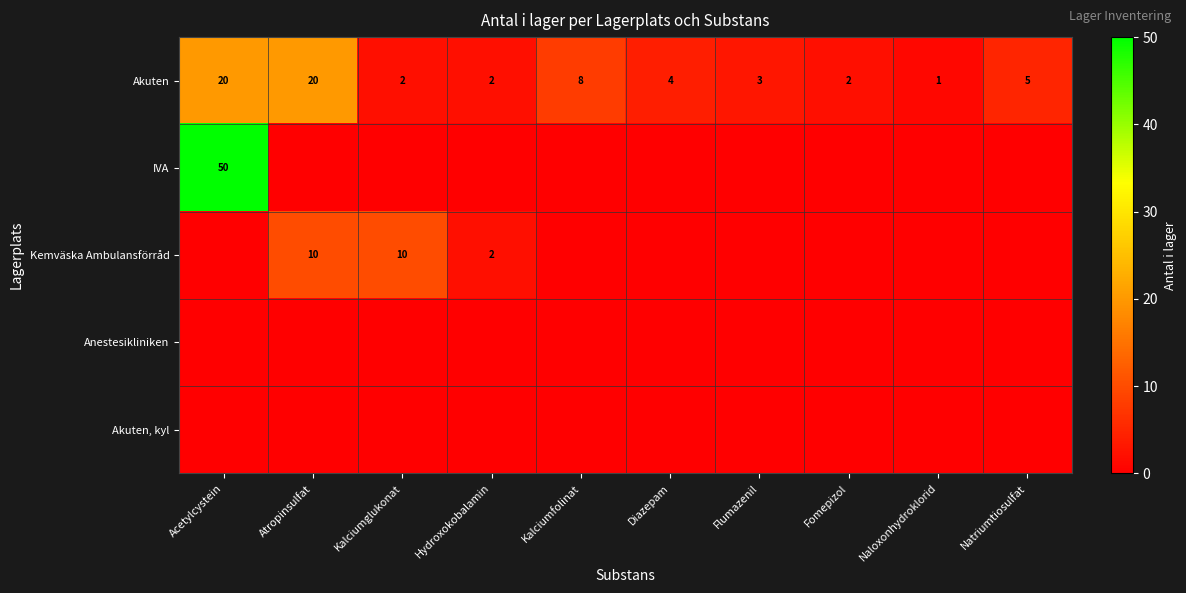

The value of IVA at Acetylcystein is 24. True or false?

False